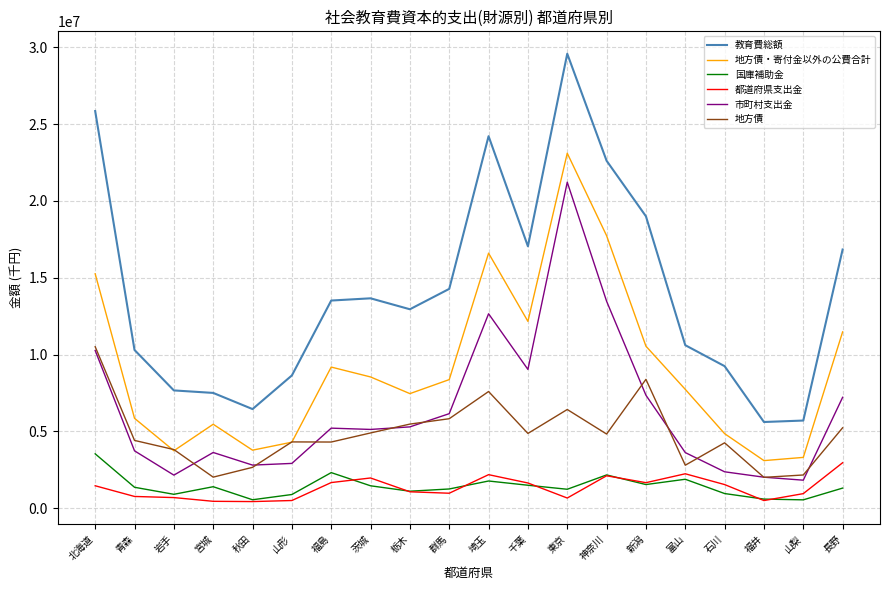

Is the value of 国庫補助金 at 福井 greater than the value of 市町村支出金 at 長野?

No